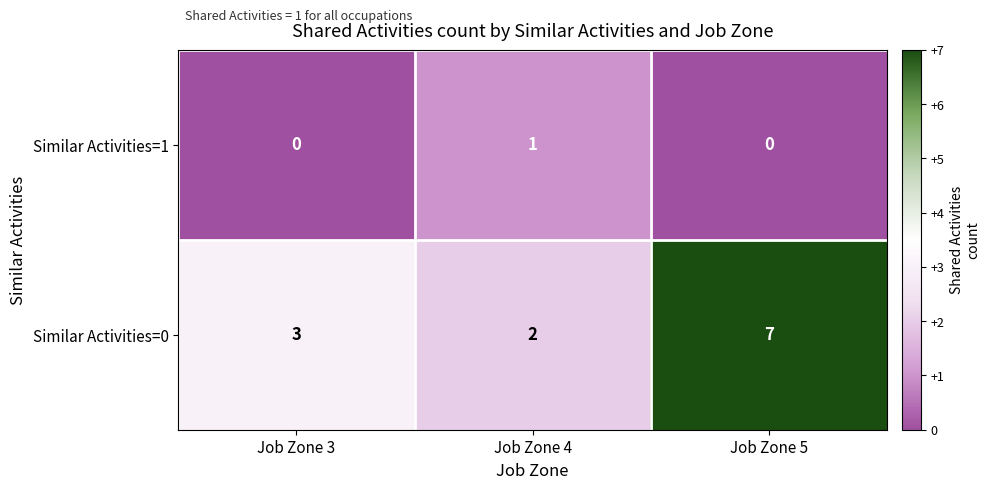

True or false: Similar Activities=0 has a value of 3 at Job Zone 4.

False